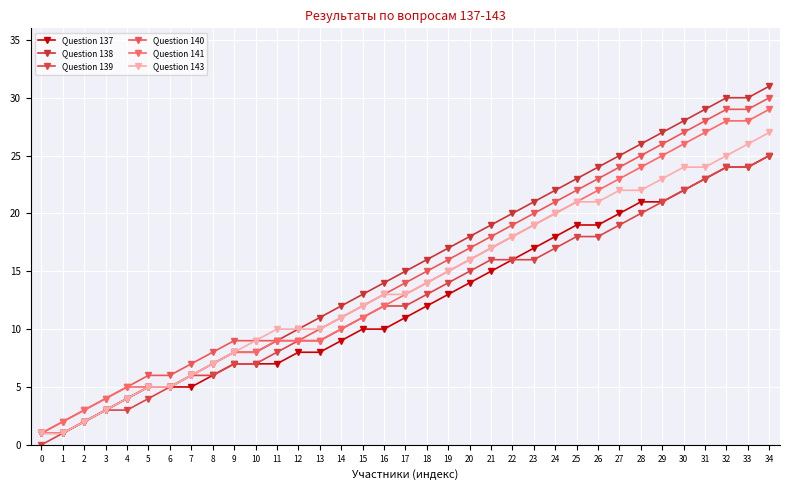

The value of Question 140 at 34 is 30. True or false?

True